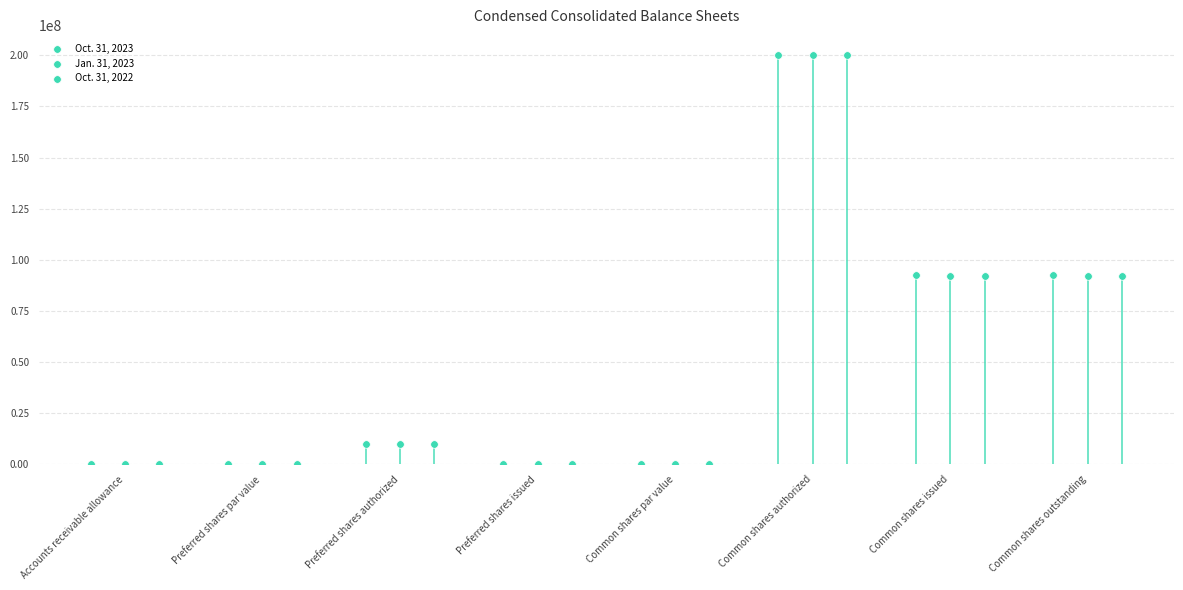

Which series reaches the maximum Y coordinate?

Oct. 31, 2023